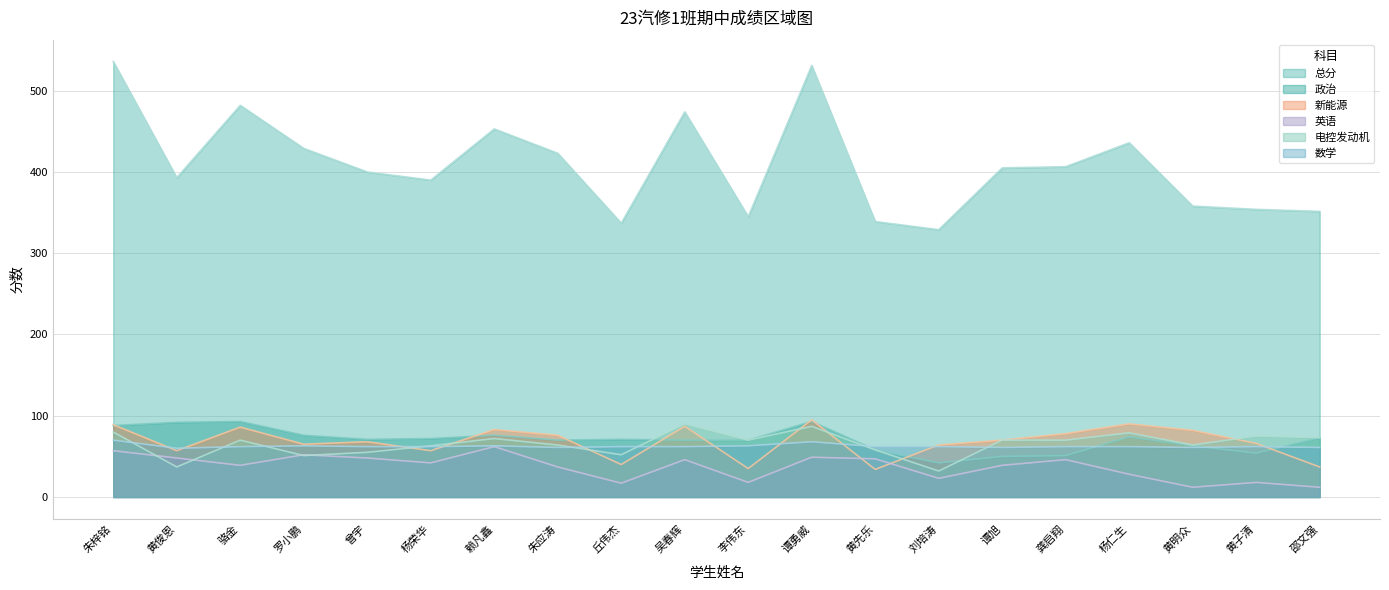

Between 朱梓铭 and 黄先乐, which series saw the biggest shift?

总分